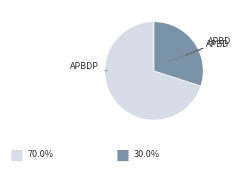

Is there a majority slice in this chart?

Yes